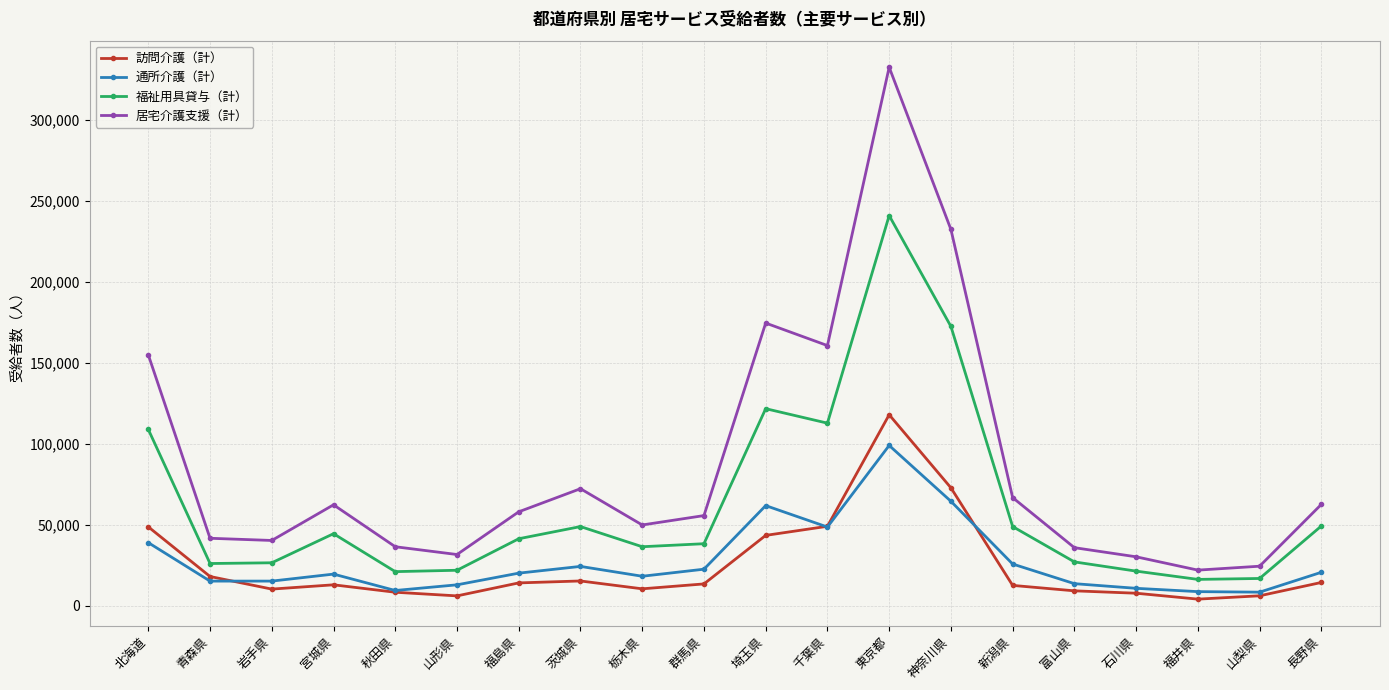

At which category is the sum across all series the highest?

東京都